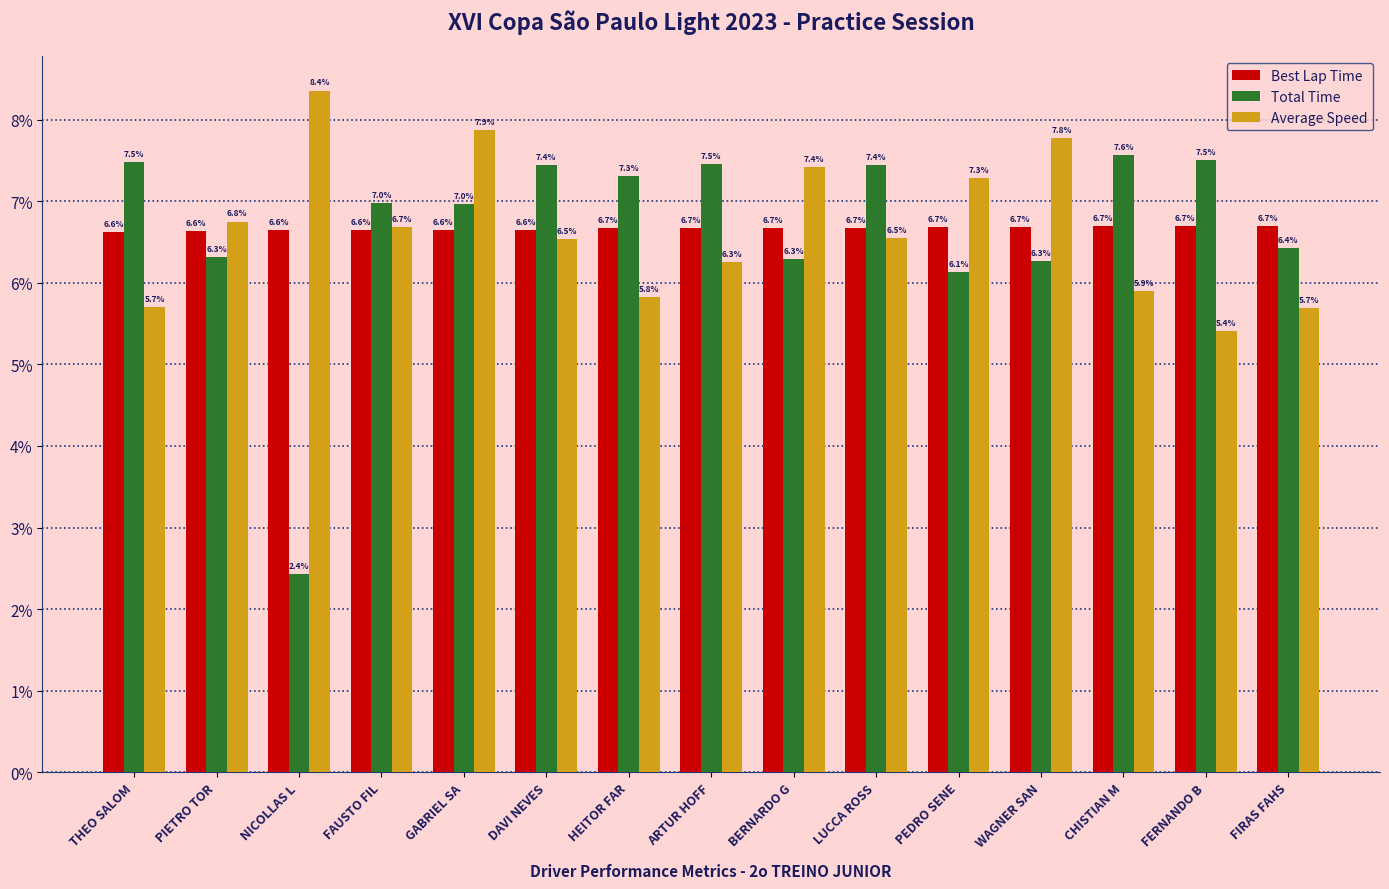

What is the minimum value for Best Lap Time?

6.6